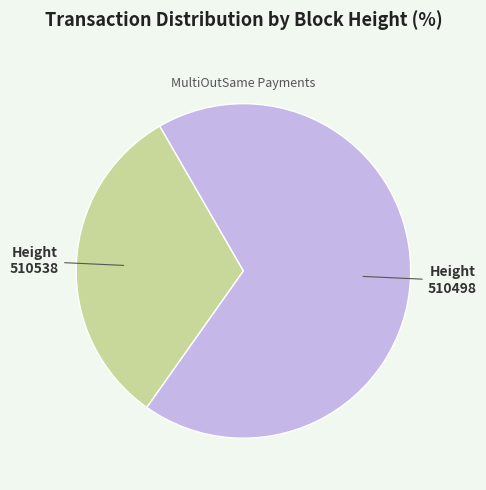

What is the ratio of the value at 510538 to the value at 510498?

0.5